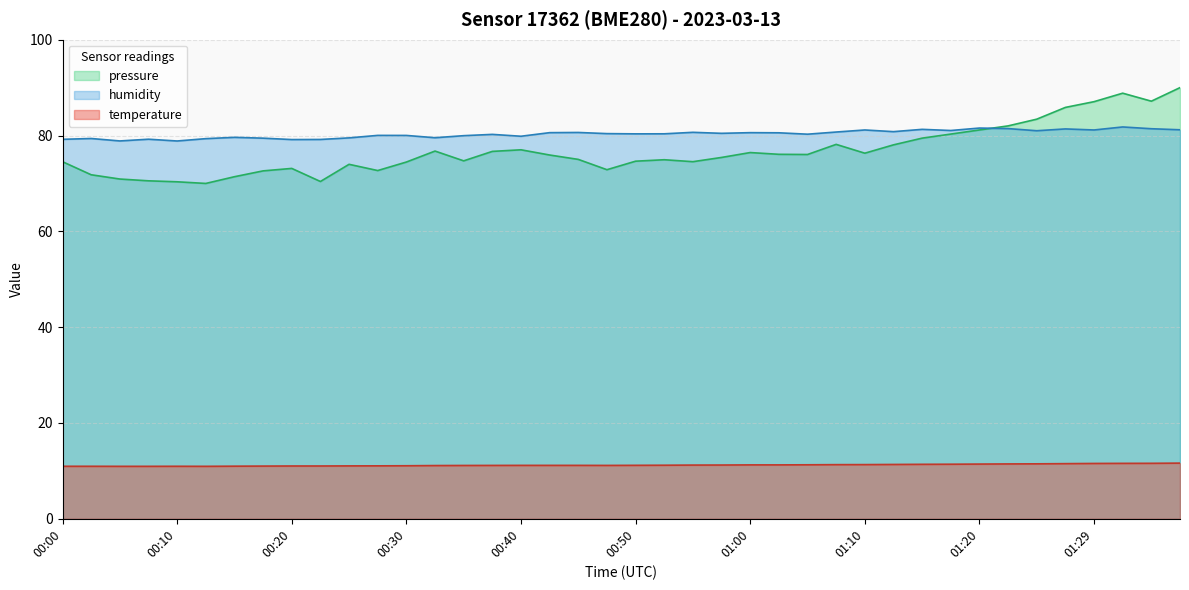

True or false: humidity and temperature cross at least once.

False